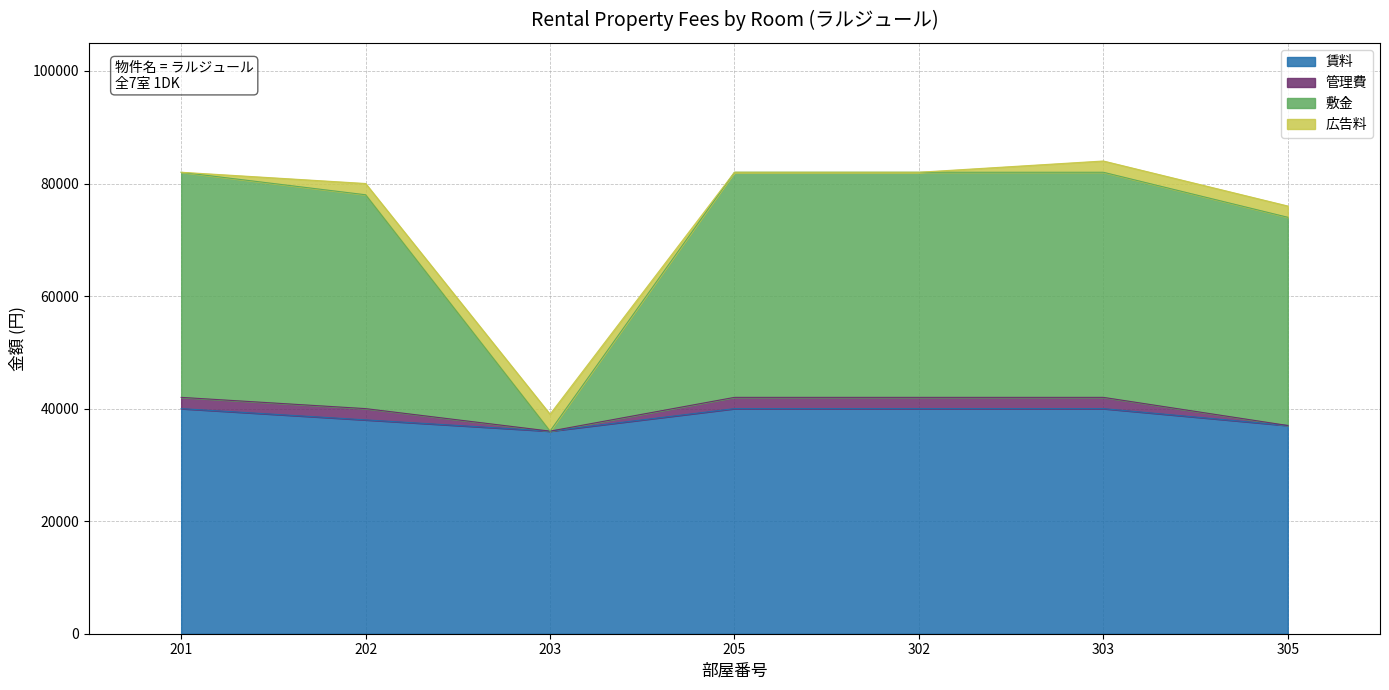

At which label does 賃料 reach its peak?

201